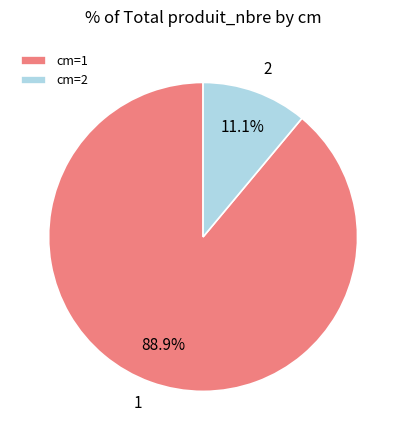

To the nearest percent, what is the difference between the 1 and 2 slice percentages?

78%